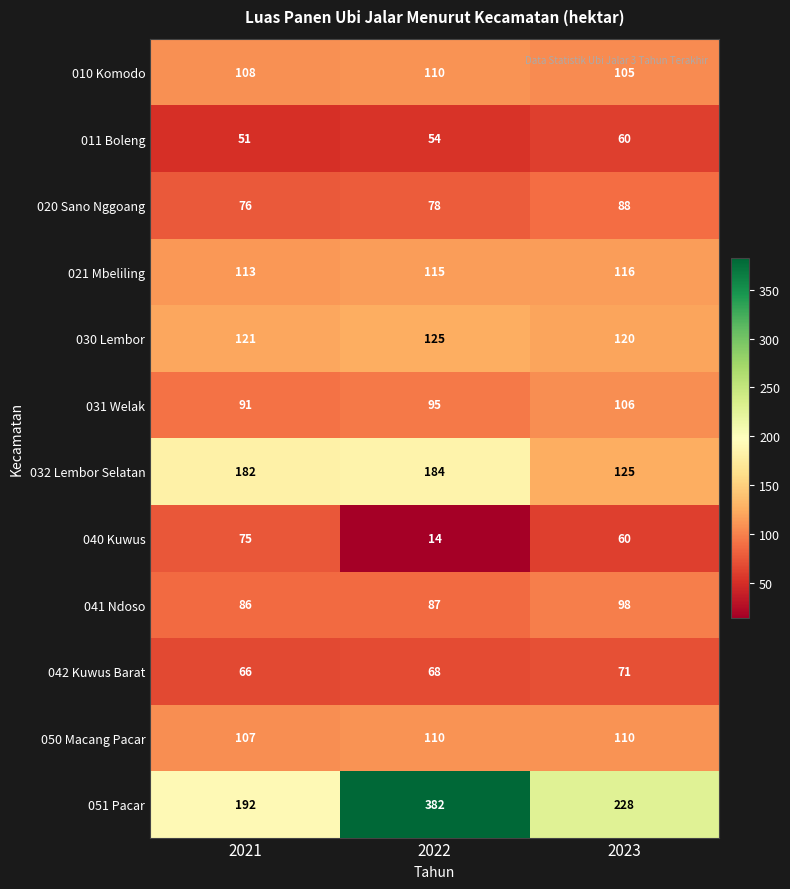

Which series has the largest total across all categories?

051 Pacar